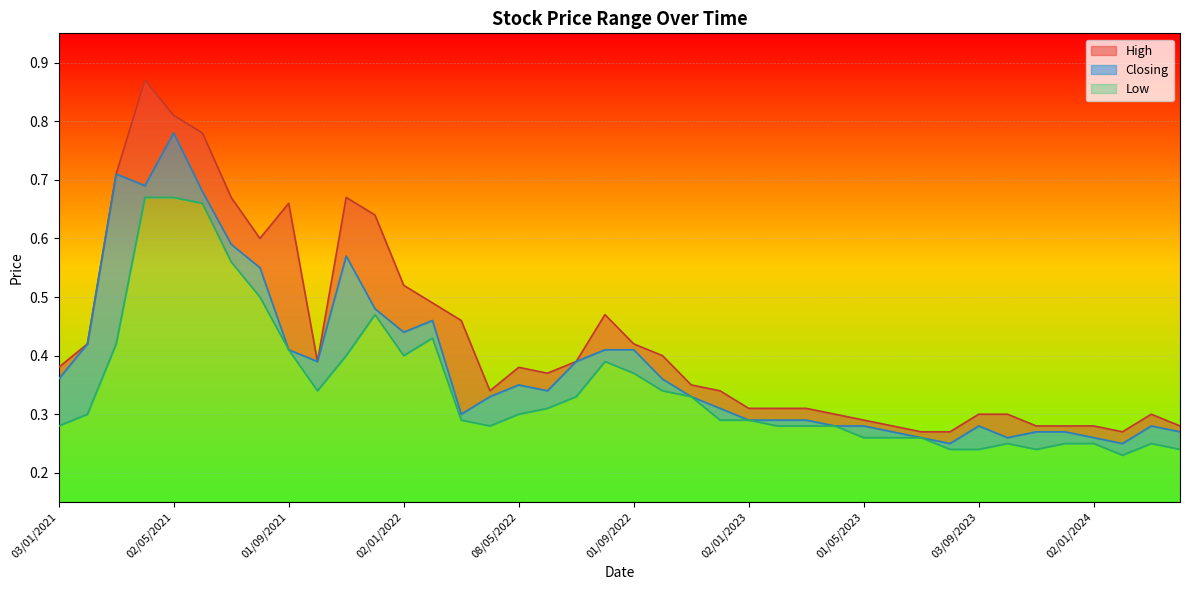

True or false: Closing and High intersect in this chart.

False